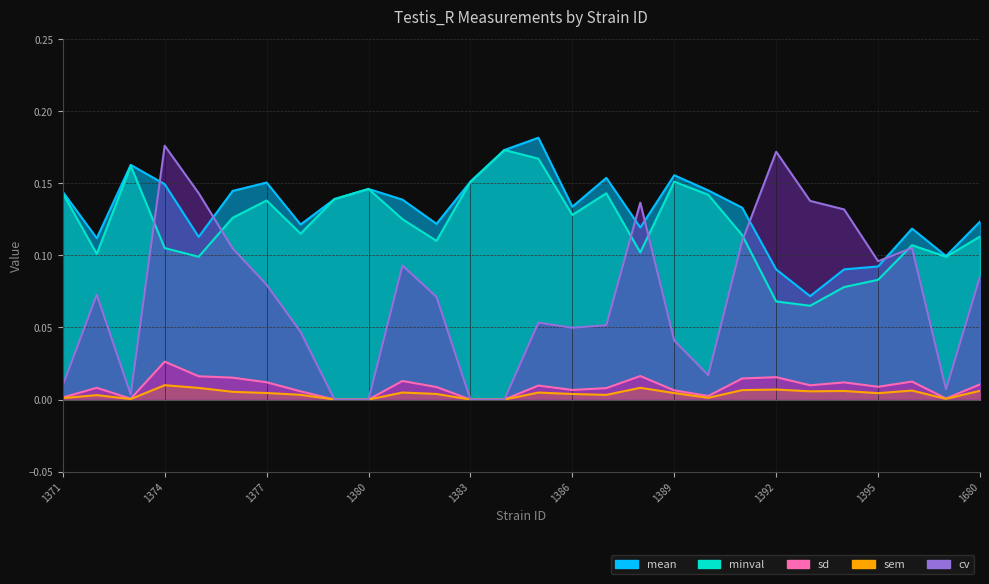

True or false: mean and sd intersect in this chart.

False